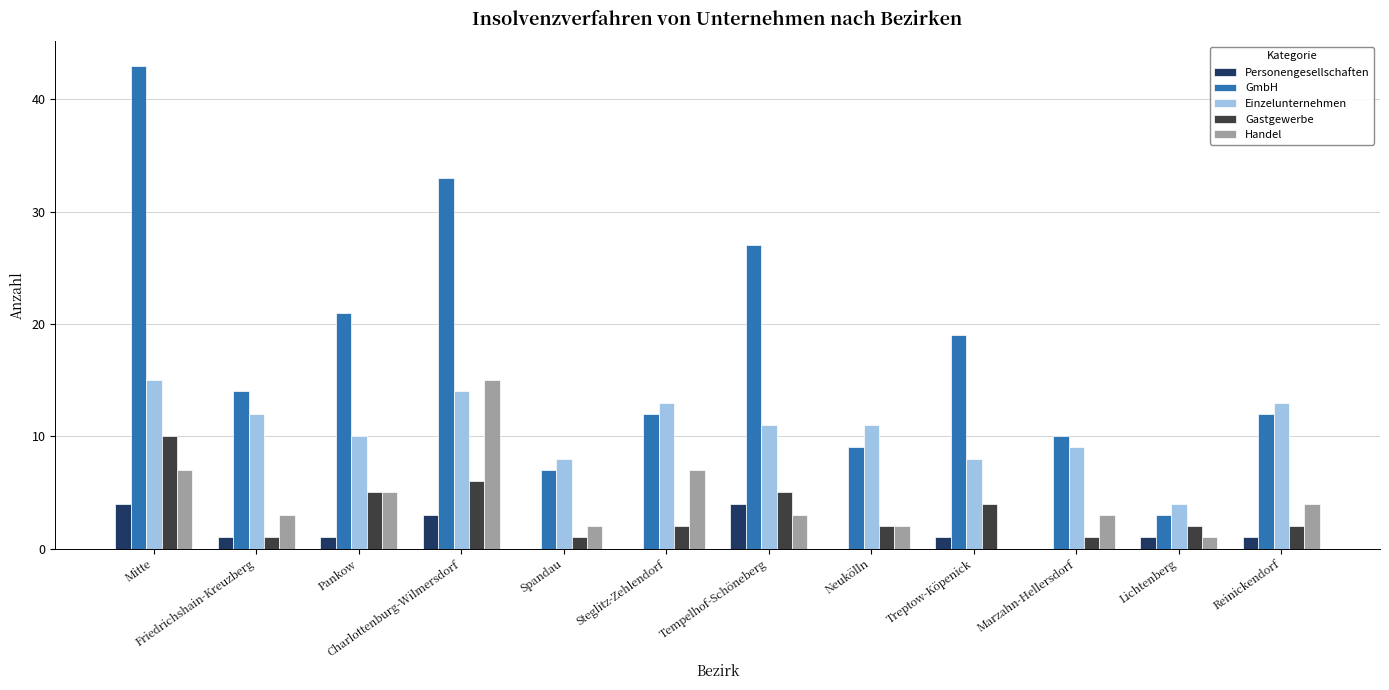

Does the chart contain stacked bars?

No